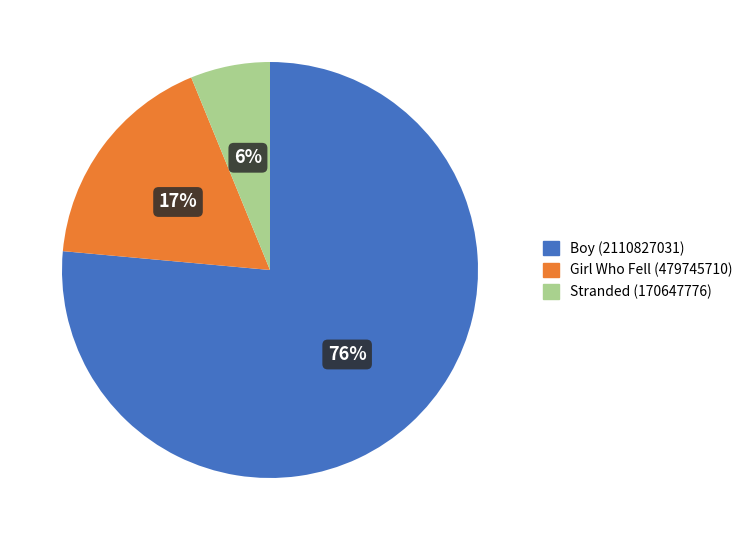

Count the number of slices in the pie.

3